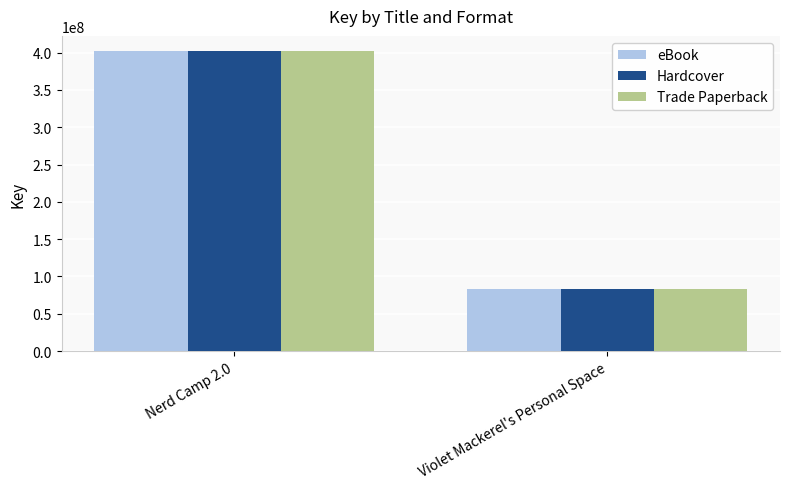

Count the number of categories in the chart.

2